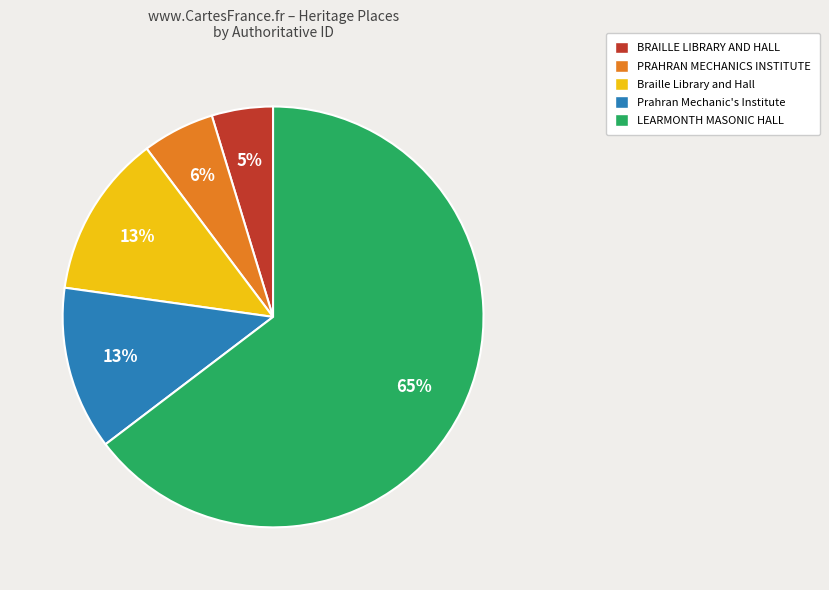

Which category has the smallest portion of the pie?

BRAILLE LIBRARY AND HALL